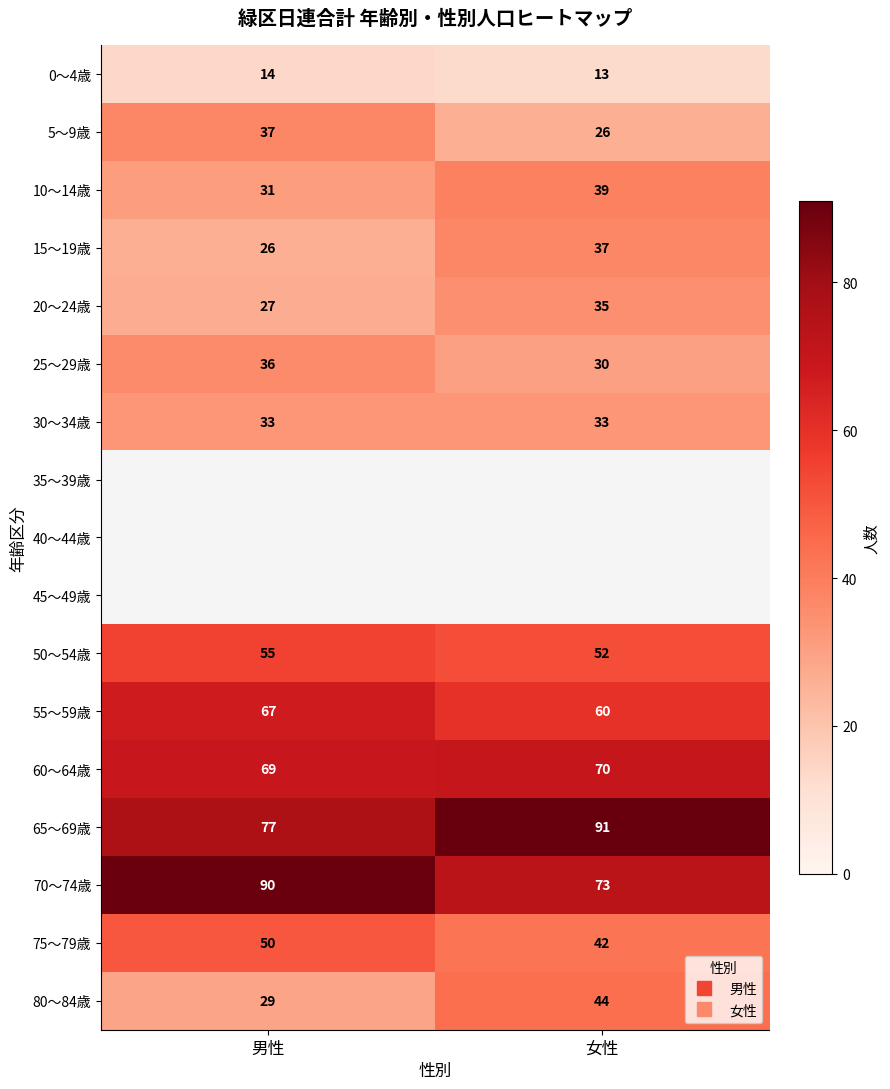

The value of 20～24歳 at 女性 is 35.0. True or false?

True